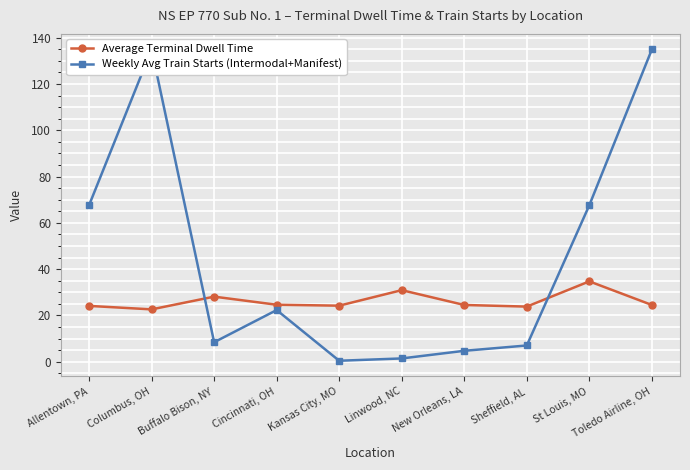

What is the difference between the second highest and minimum values in the Average Terminal Dwell Time series?

8.3